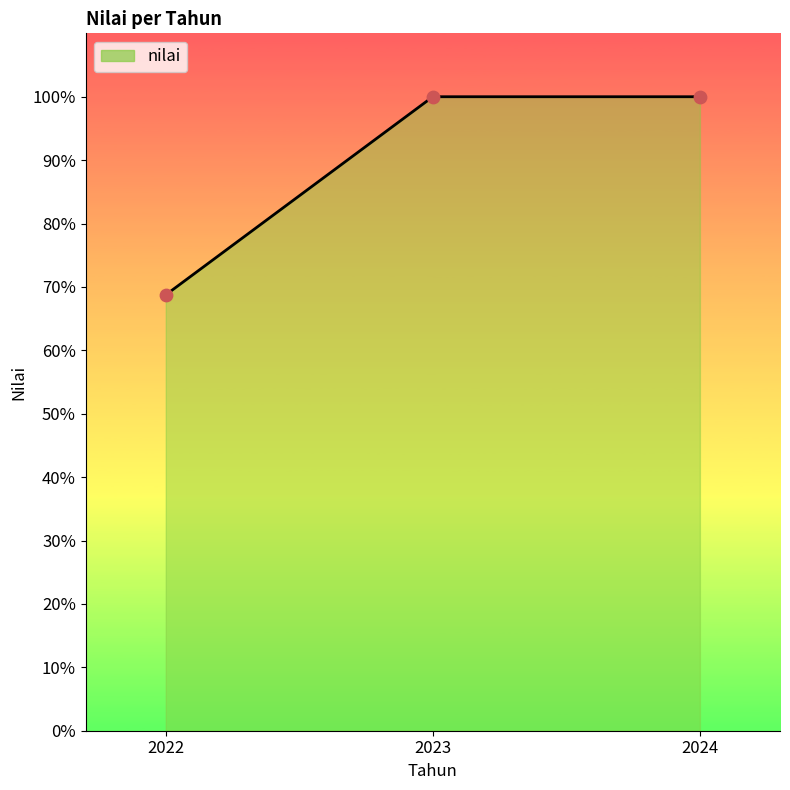

What is the ratio of the value at 2023 to the value at 2024?

1.0